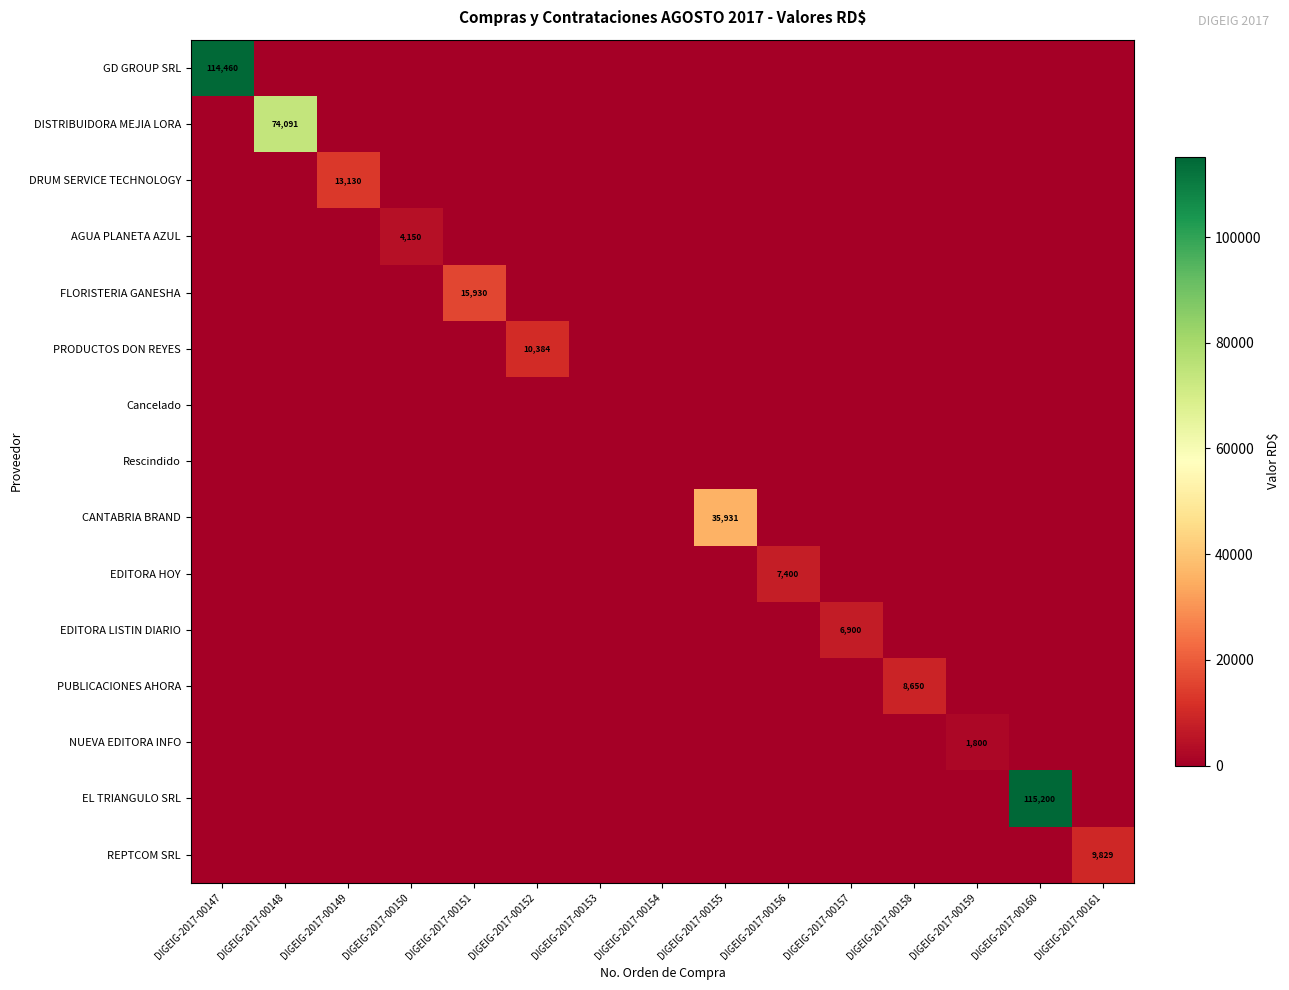

True or false: DRUM SERVICE TECHNOLOGY has a value of 8470 at DIGEIG-2017-00149.

False